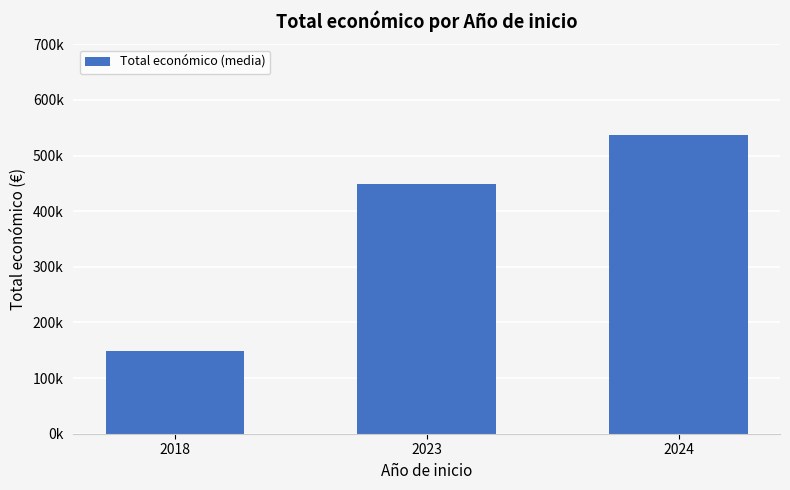

True or false: the data shows 149419.0 at 2018.

True